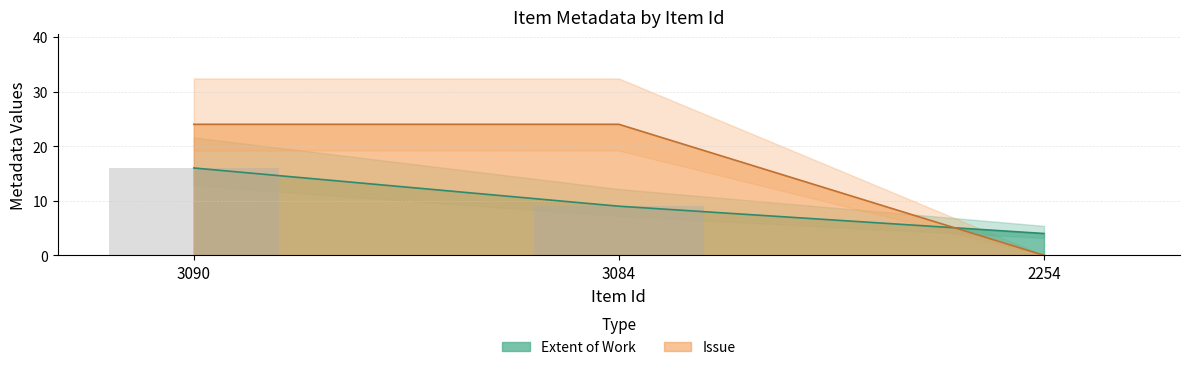

Which series has the largest range (max minus min)?

Issue